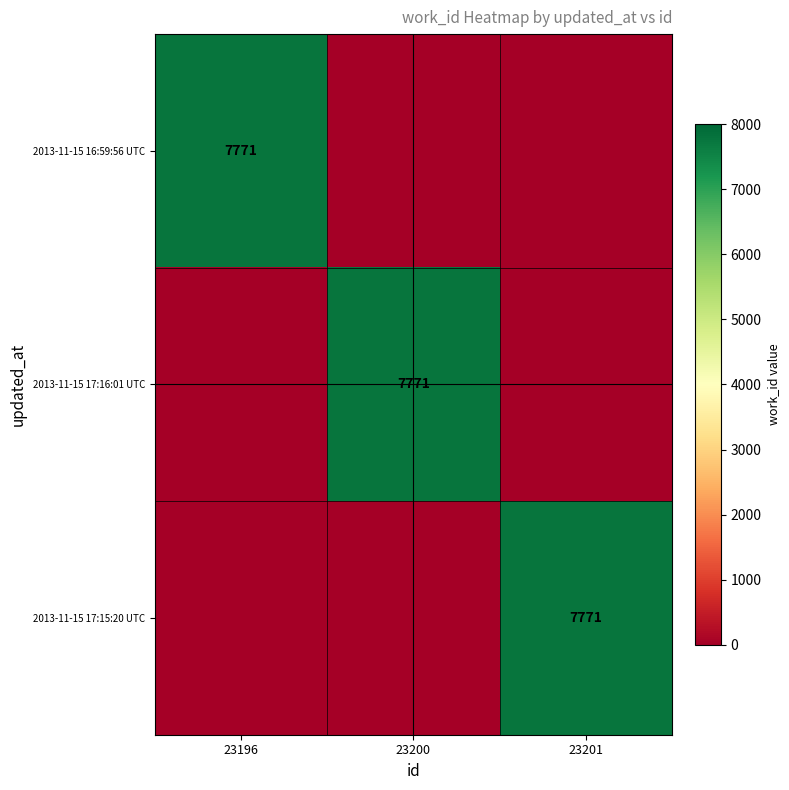

What is the greatest value displayed?

7771